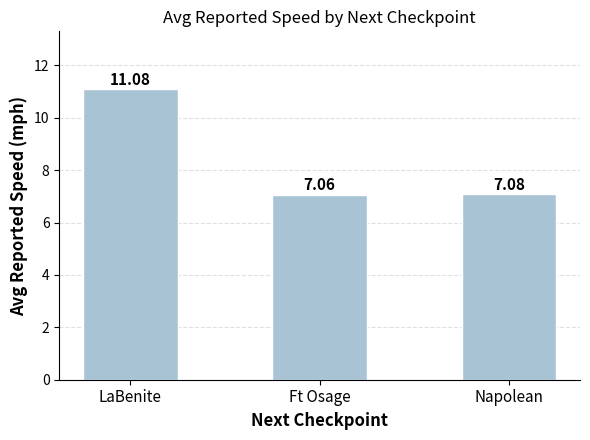

Does the chart contain stacked bars?

No